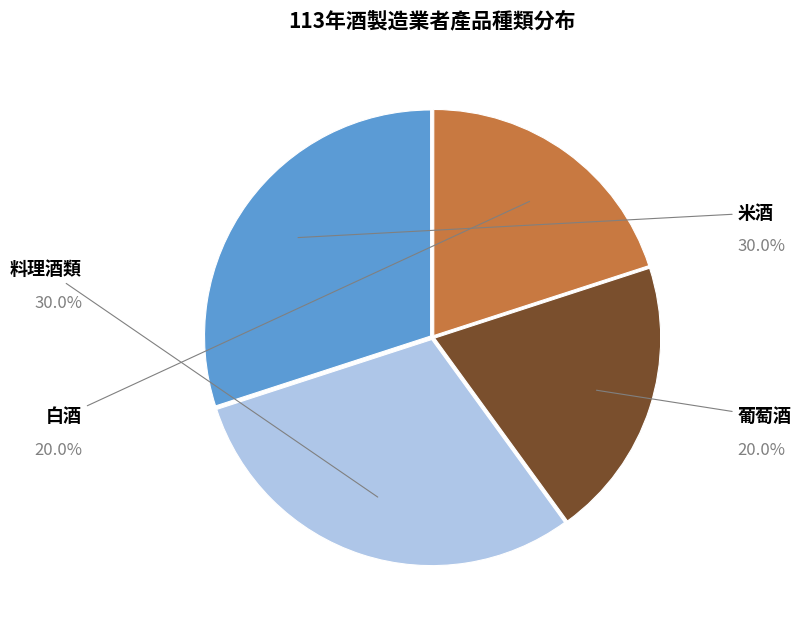

Which category has the biggest portion of the pie?

米酒